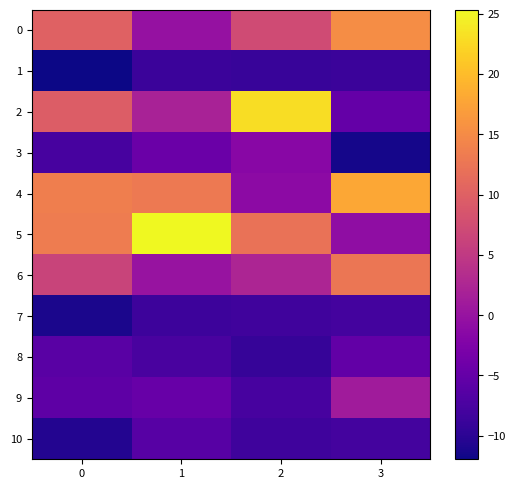

Reading left to right, transcribe all the data shown in this chart.

0: 0=10.1	1=-0.2	2=7.4	3=15.2
1: 0=-11.9	1=-8.7	2=-8.9	3=-8.6
2: 0=9.5	1=1.9	2=23.0	3=-5.0
3: 0=-7.6	1=-4.4	2=-1.6	3=-11.4
4: 0=13.6	1=13.0	2=-1.1	3=18.0
5: 0=13.3	1=25.3	2=12.1	3=-0.8
6: 0=6.4	1=0.0	2=2.4	3=12.7
7: 0=-11.1	1=-8.5	2=-8.2	3=-8.0
8: 0=-6.1	1=-7.5	2=-9.1	3=-5.1
9: 0=-5.6	1=-4.8	2=-7.7	3=1.1
10: 0=-10.6	1=-6.1	2=-8.4	3=-8.0